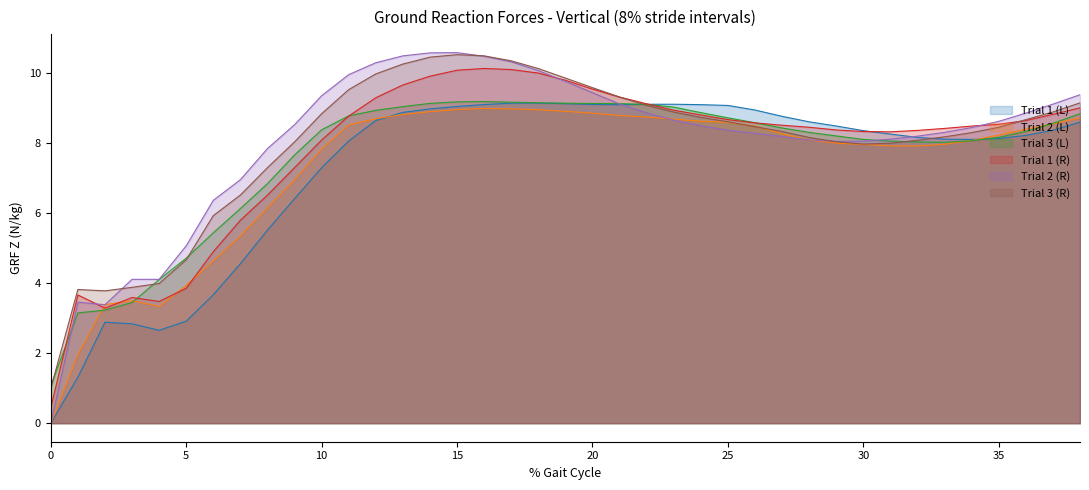

True or false: Trial 1 (R) has a value of 13.9 at 38.

False